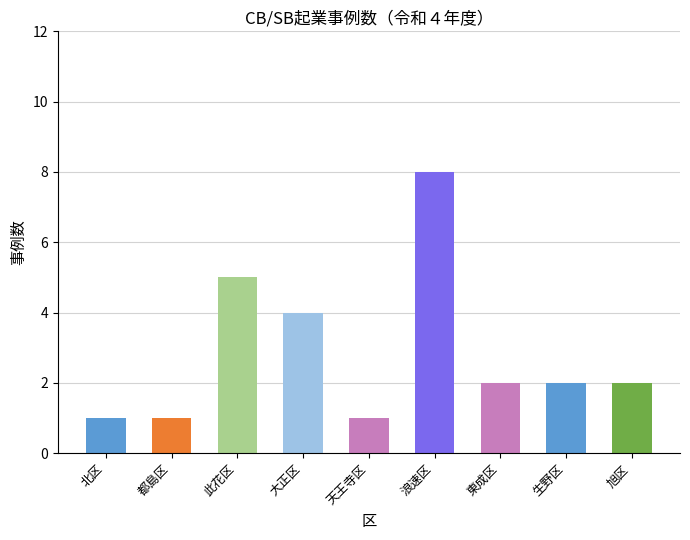

Count the values in the range 1 to 4.

7